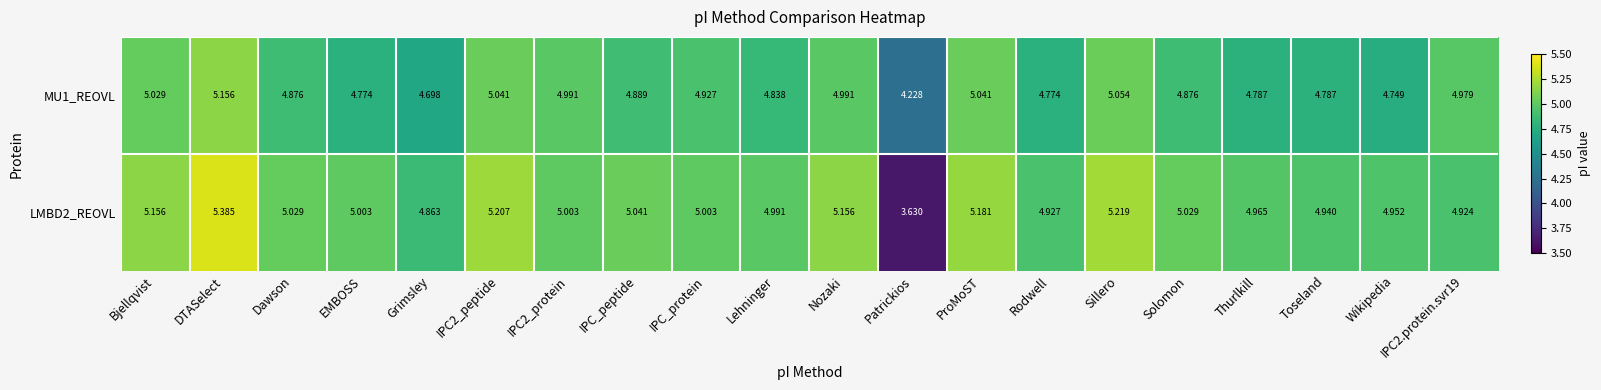

At Patrickios, list the series in order from largest to smallest.

MU1_REOVL, LMBD2_REOVL